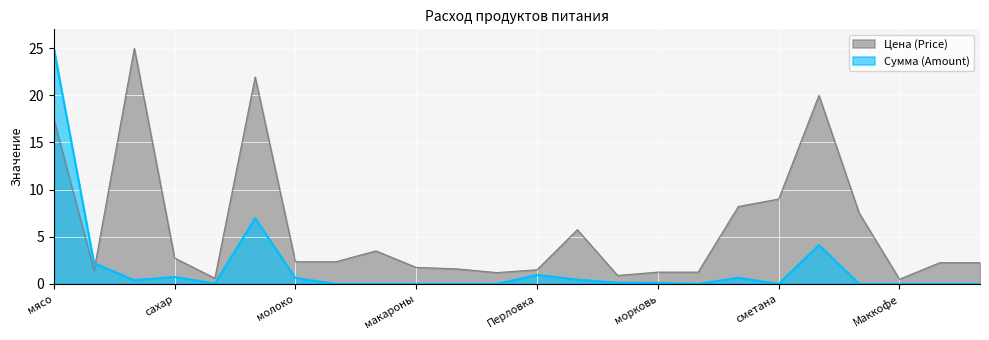

What is the sum of all Цена (Price) values?

142.3